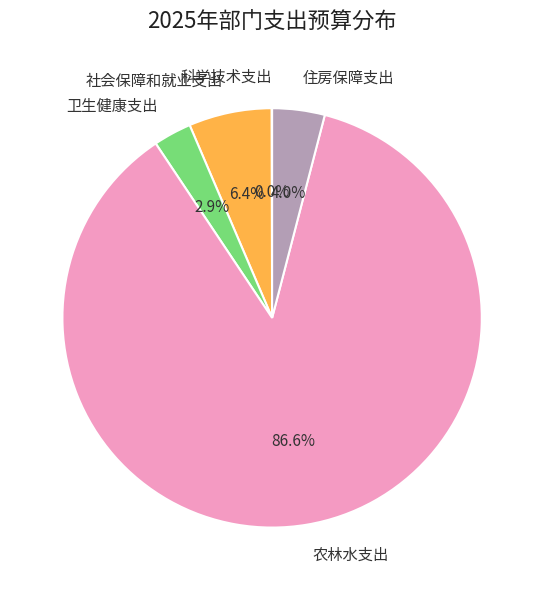

Which category has the biggest portion of the pie?

农林水支出